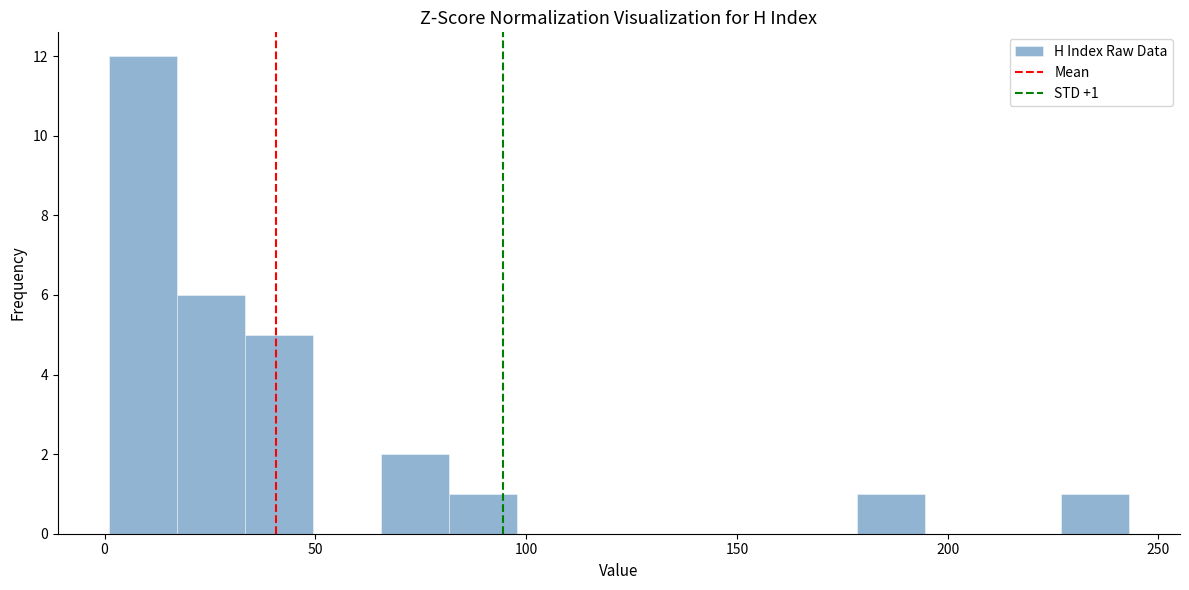

Read against the x-axis, roughly where is the centre of the tallest bar?

10